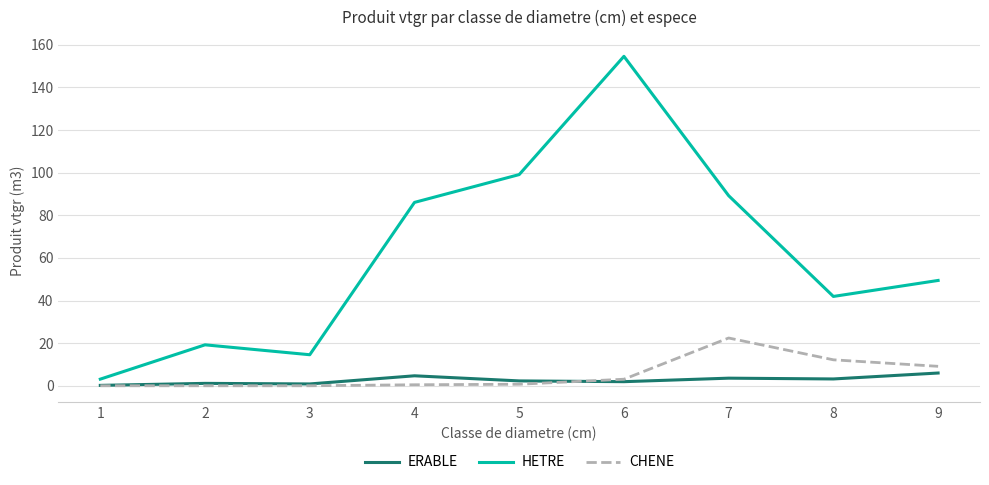

What is the difference between the ERABLE values at 4 and 1?

4.5